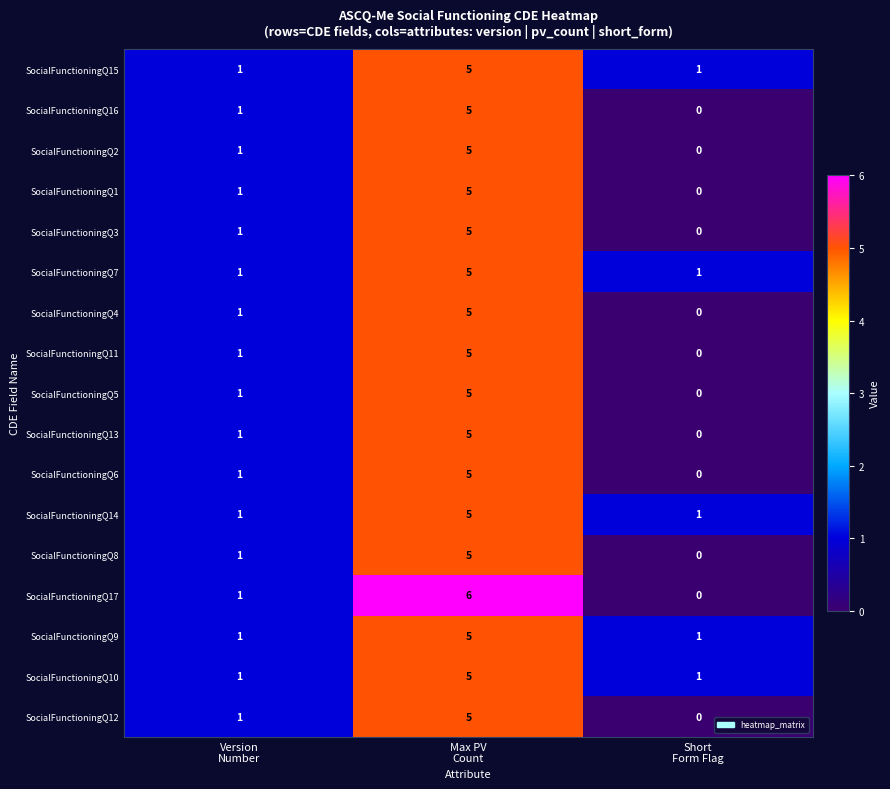

Which series has the widest spread of values?

SocialFunctioningQ17